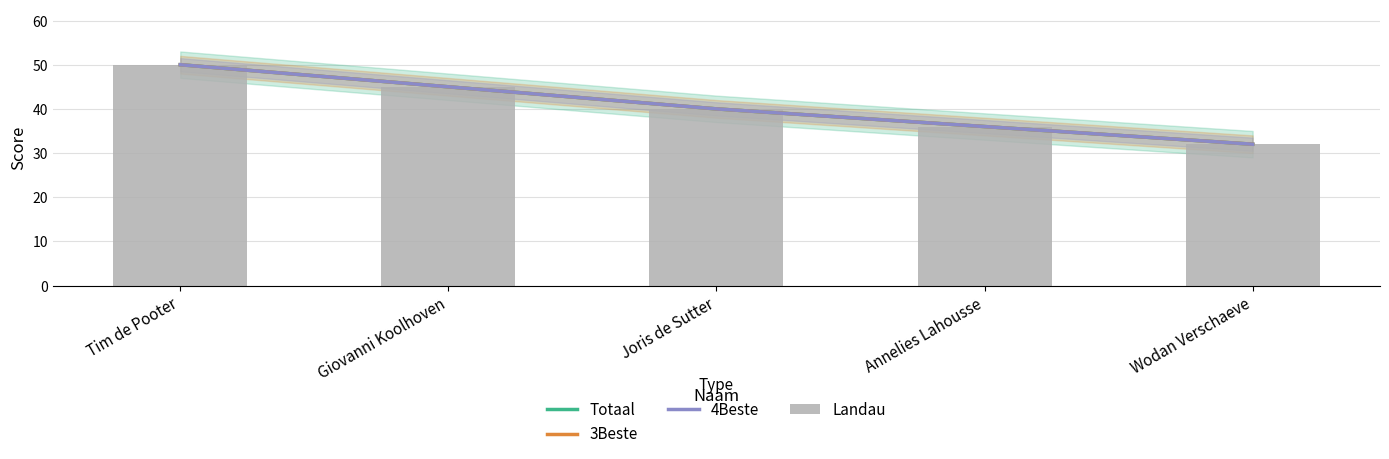

Reading left to right, what are all the values shown in this chart?

Totaal: Tim de Pooter=50	Giovanni Koolhoven=45	Joris de Sutter=40	Annelies Lahousse=36	Wodan Verschaeve=32
3Beste: Tim de Pooter=50	Giovanni Koolhoven=45	Joris de Sutter=40	Annelies Lahousse=36	Wodan Verschaeve=32
4Beste: Tim de Pooter=50	Giovanni Koolhoven=45	Joris de Sutter=40	Annelies Lahousse=36	Wodan Verschaeve=32
Landau: Tim de Pooter=50	Giovanni Koolhoven=45	Joris de Sutter=40	Annelies Lahousse=36	Wodan Verschaeve=32